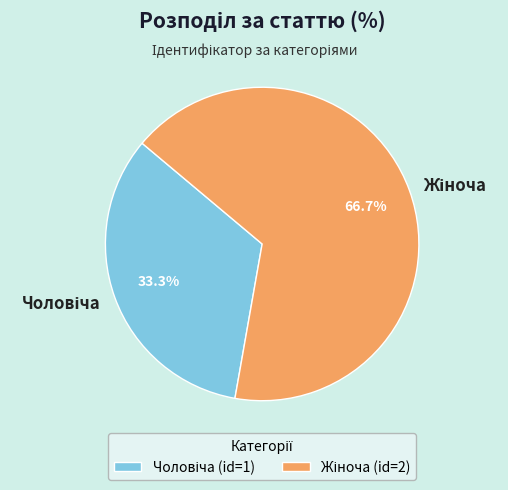

Does any single category account for the majority?

Yes